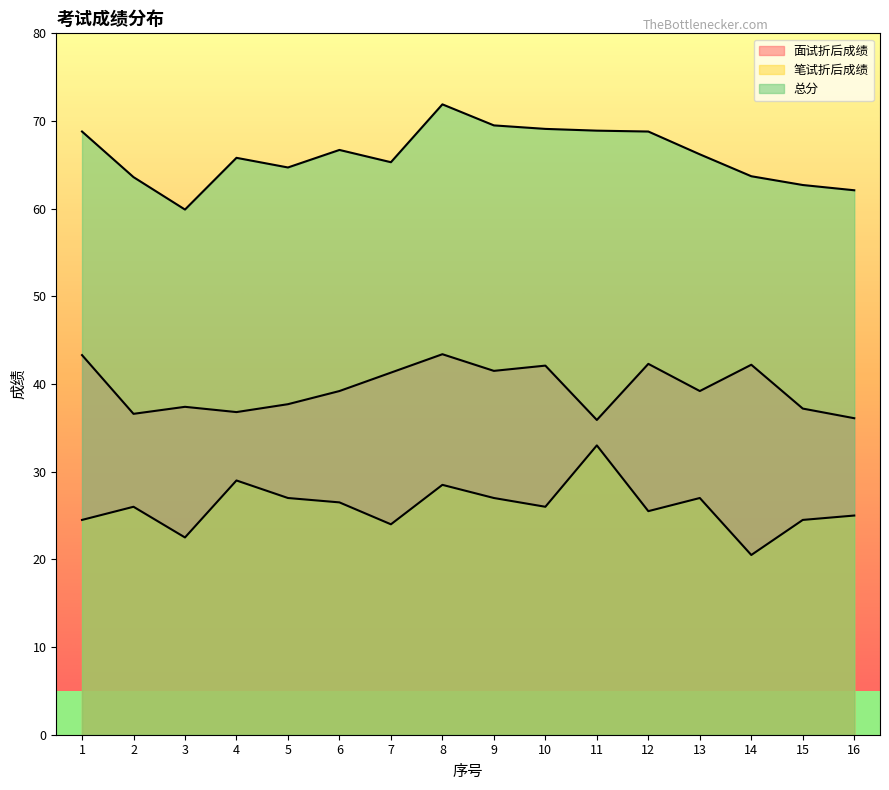

Read the 总分 value at 14.

63.7